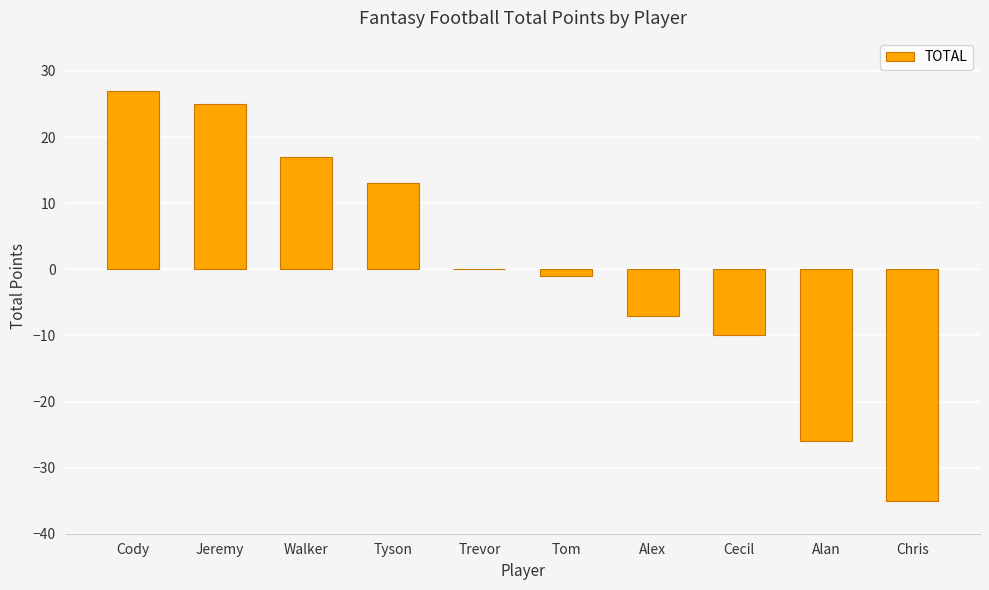

Reading left to right, transcribe all the data shown in this chart.

27	25	17	13	0	-1	-7	-10	-26	-35